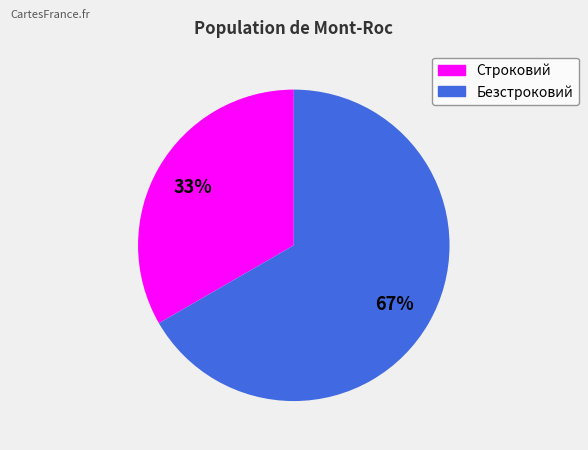

The Безстроковий slice represents 56% of the pie. True or false?

False